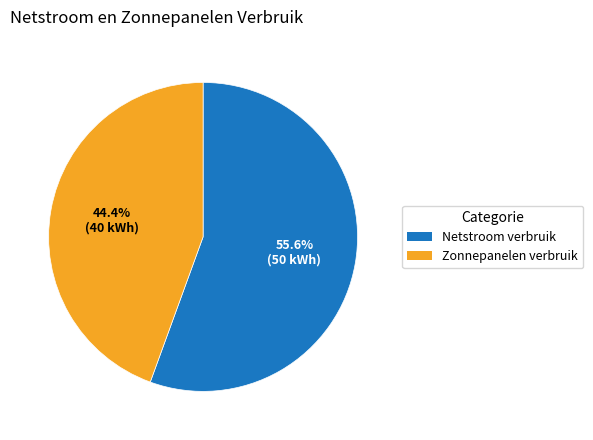

To the nearest percent, what is the combined percentage of Zonnepanelen verbruik and Netstroom verbruik?

100%